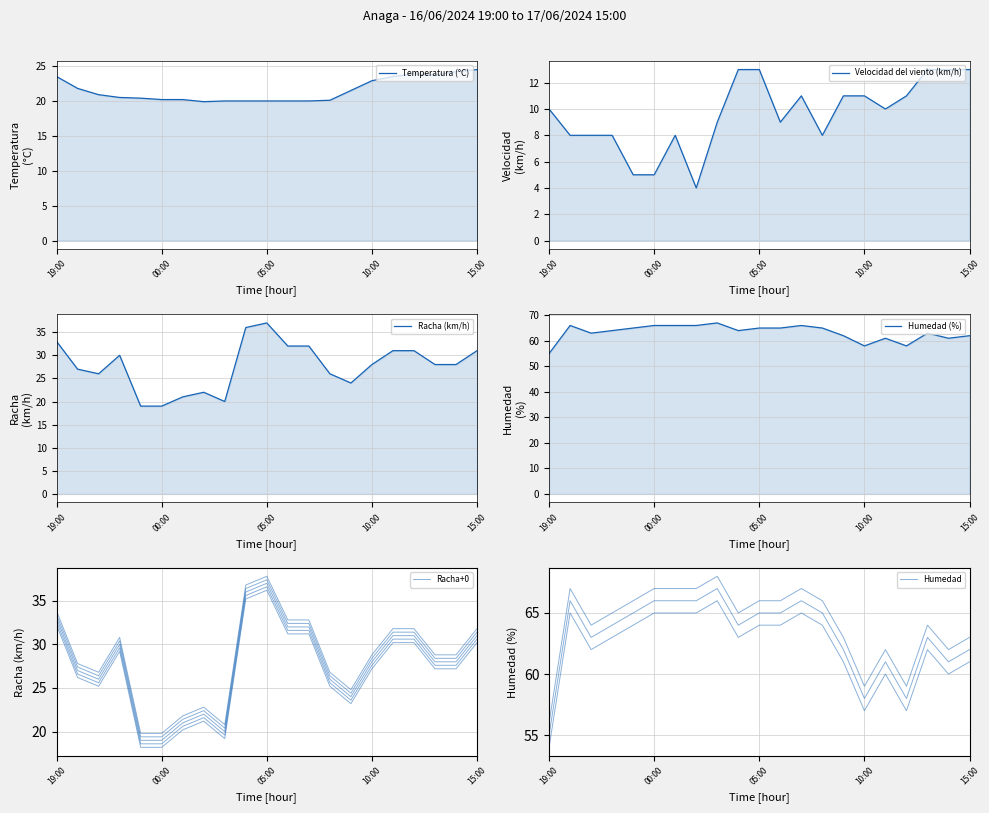

What are all the series names shown in the legend?

Temperatura (°C), Velocidad del viento (km/h), Racha (km/h), Humedad (%), Racha+0, Humedad